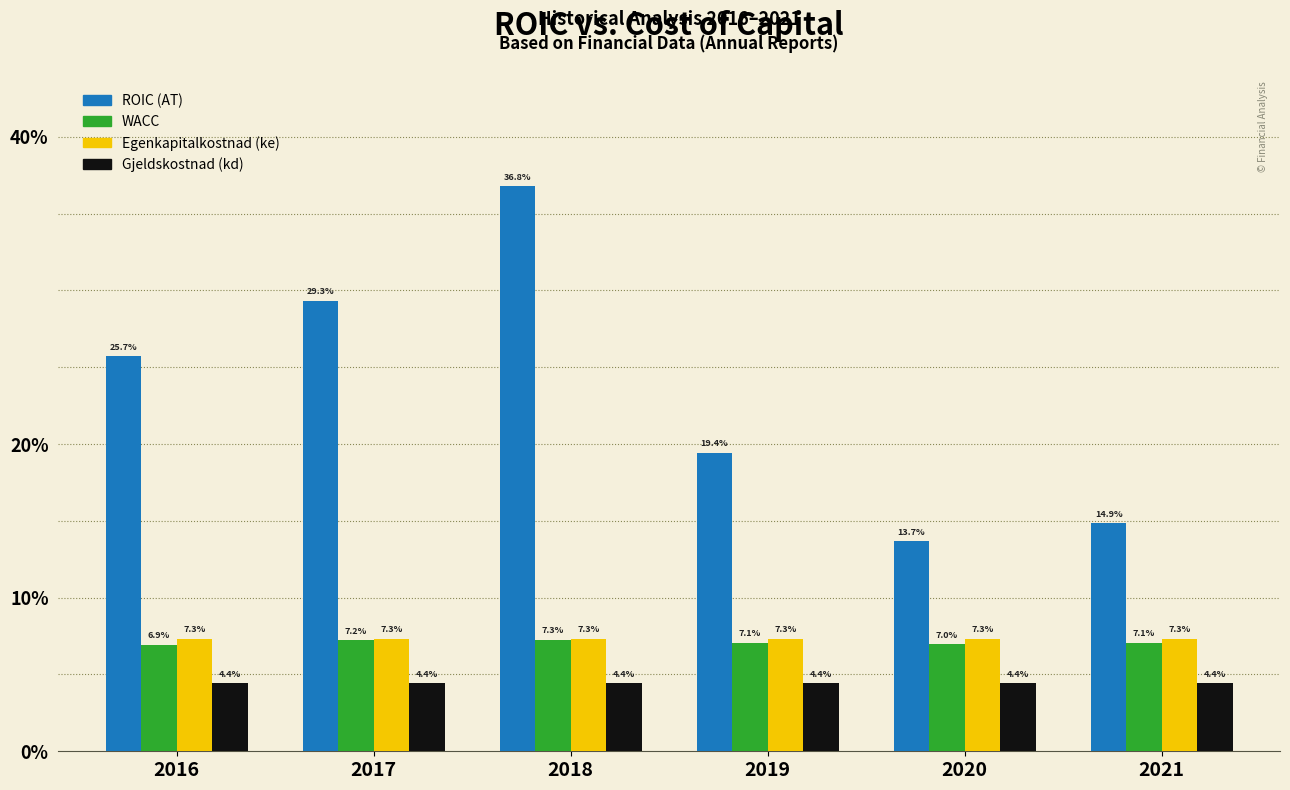

Are the bars horizontal?

No